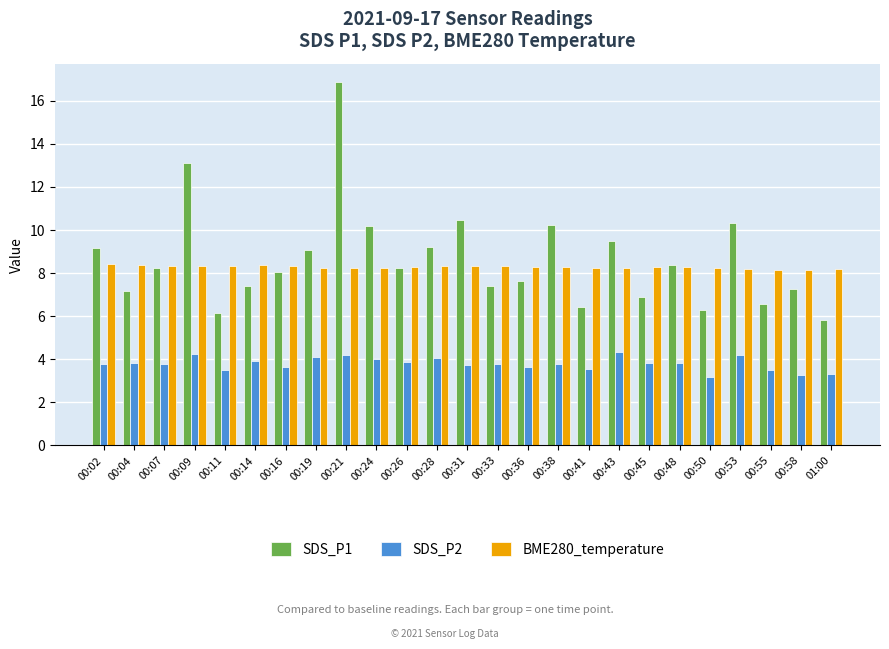

What is the sum of all BME280_temperature values?

207.0